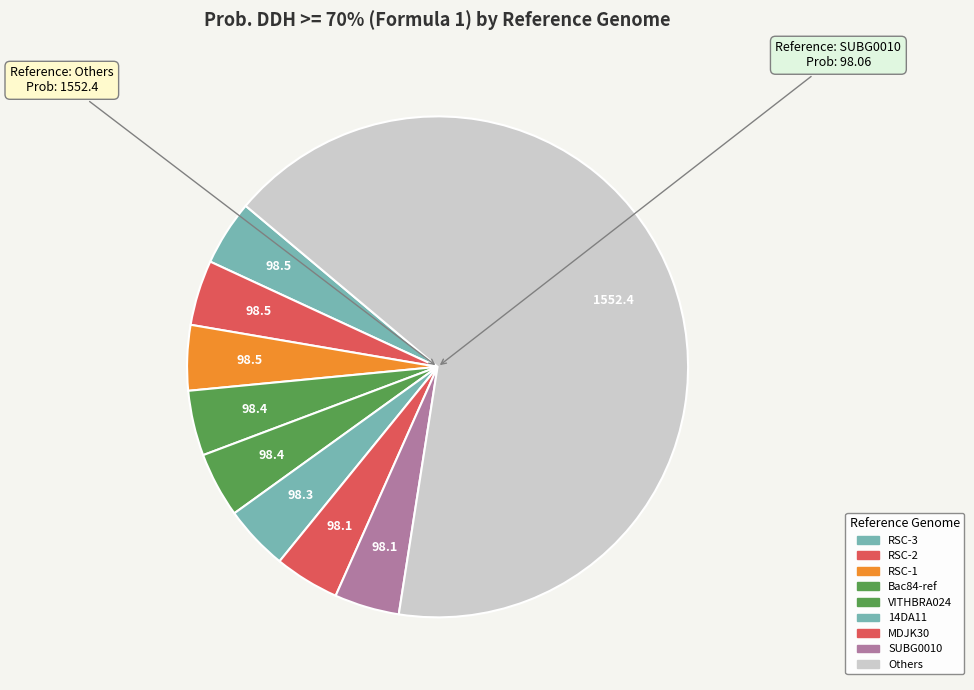

How many segments does this pie chart have?

9